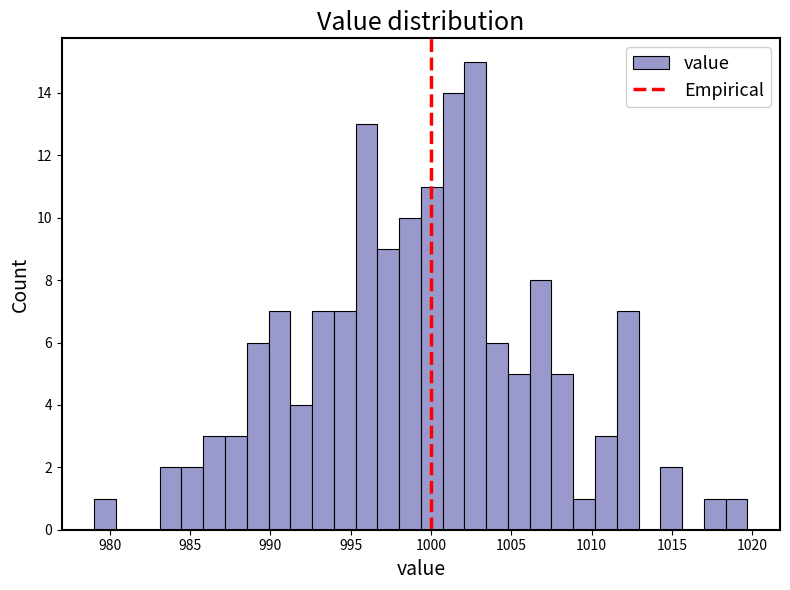

Read against the x-axis, roughly where is the centre of the tallest bar?

1003.0